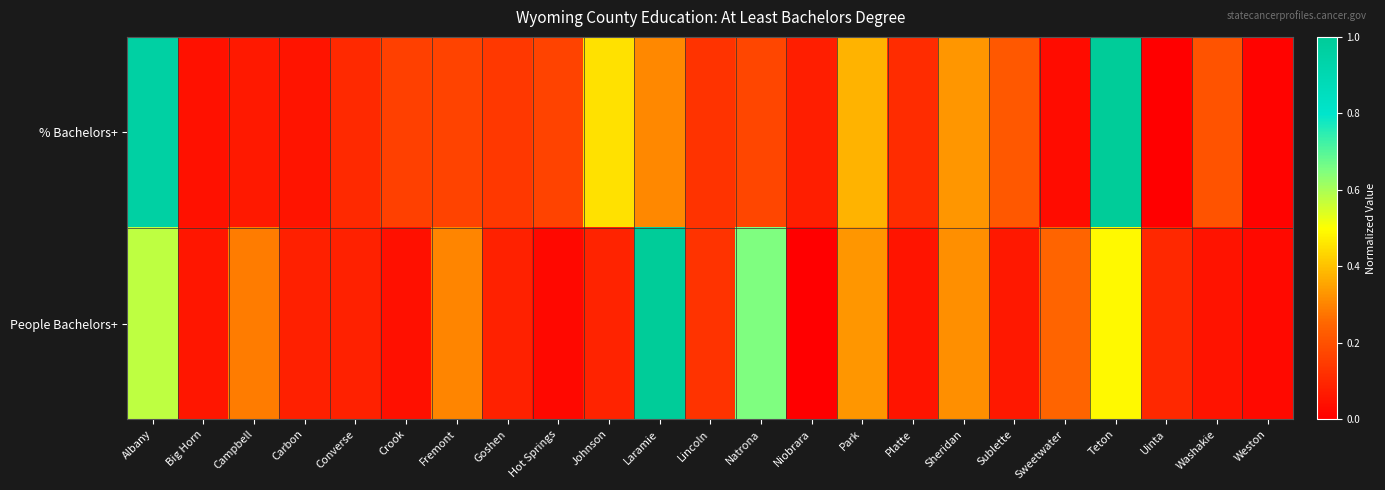

Reading left to right, what are all the values shown in this chart?

% Bachelors+: Albany=1.0	Big Horn=0.0	Campbell=0.1	Carbon=0.1	Converse=0.1	Crook=0.2	Fremont=0.2	Goshen=0.1	Hot Springs=0.2	Johnson=0.5	Laramie=0.3	Lincoln=0.1	Natrona=0.2	Niobrara=0.1	Park=0.4	Platte=0.1	Sheridan=0.3	Sublette=0.2	Sweetwater=0.0	Teton=1.0	Uinta=0.0	Washakie=0.2	Weston=0.0
People Bachelors+: Albany=0.6	Big Horn=0.1	Campbell=0.3	Carbon=0.1	Converse=0.1	Crook=0.0	Fremont=0.3	Goshen=0.1	Hot Springs=0.0	Johnson=0.1	Laramie=1.0	Lincoln=0.1	Natrona=0.7	Niobrara=0.0	Park=0.3	Platte=0.1	Sheridan=0.3	Sublette=0.1	Sweetwater=0.2	Teton=0.5	Uinta=0.1	Washakie=0.1	Weston=0.0